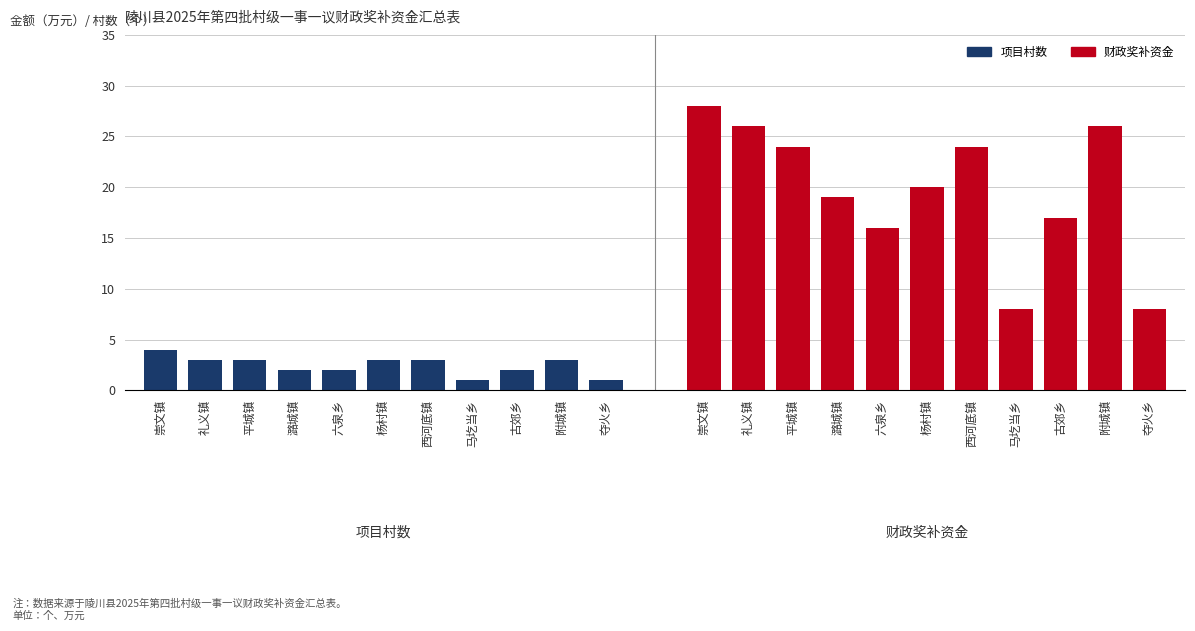

What is the value of the 财政奖补资金 bar at the 1st from the left?

28